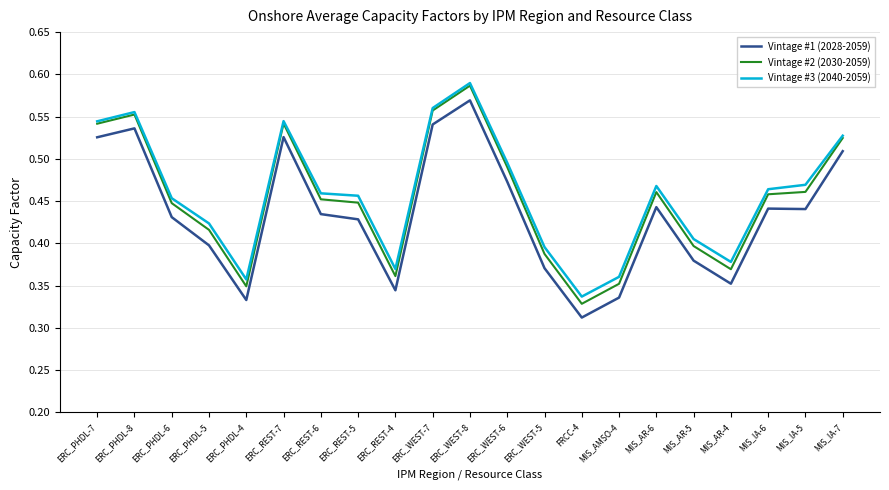

Which label corresponds to the smallest value in the chart?

FRCC-4